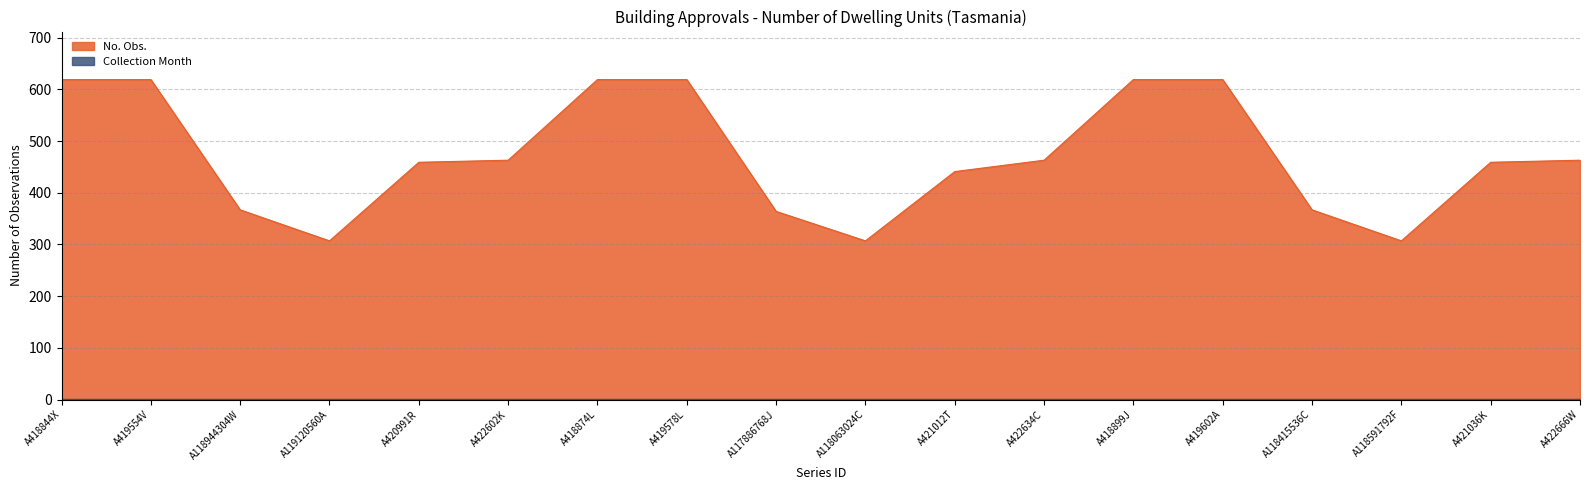

What is the greatest value displayed?

619